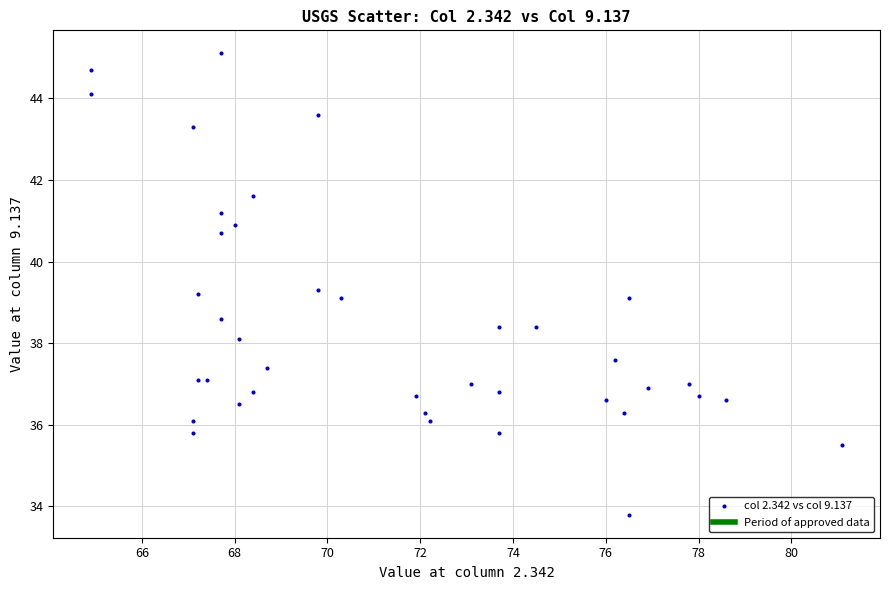

What is the range of X values (max minus min)?

16.2